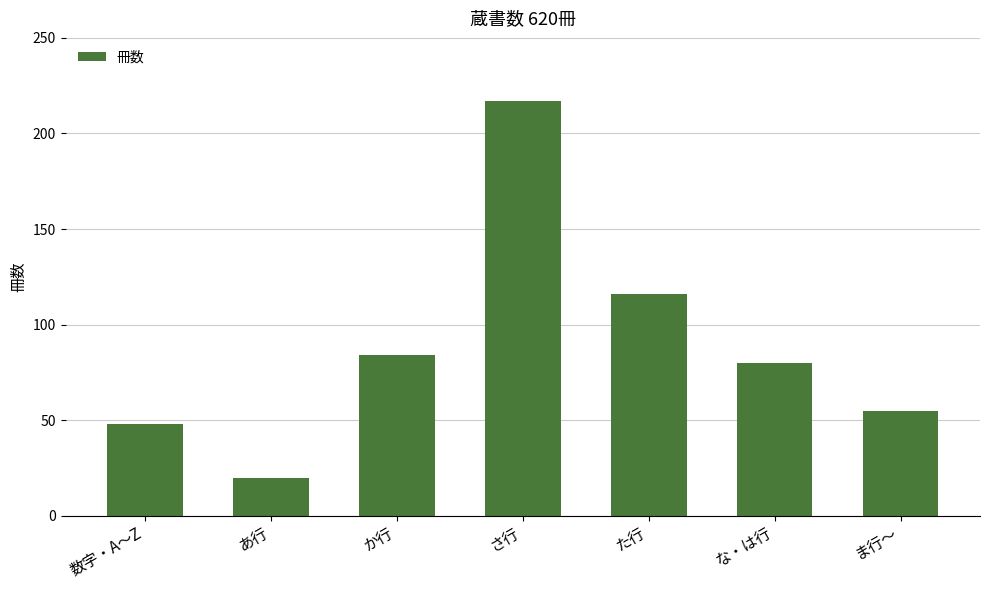

Are the bars horizontal?

No